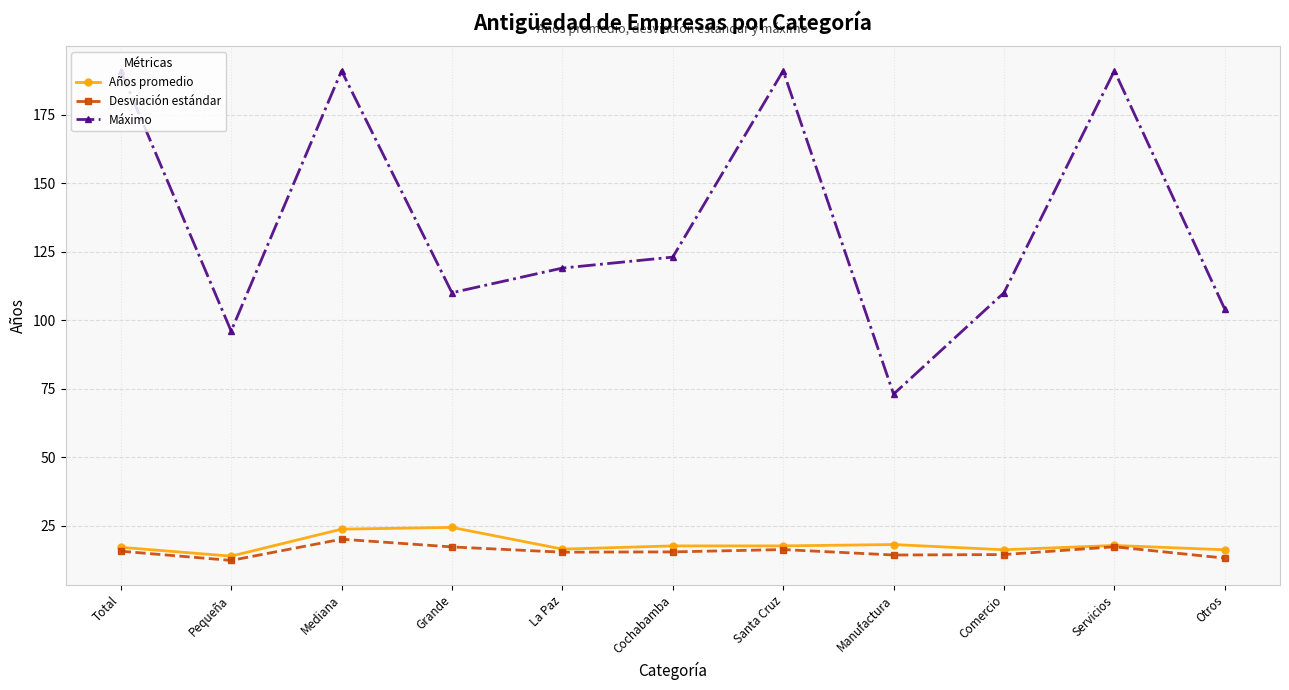

Does the chart have visible grid lines?

Yes